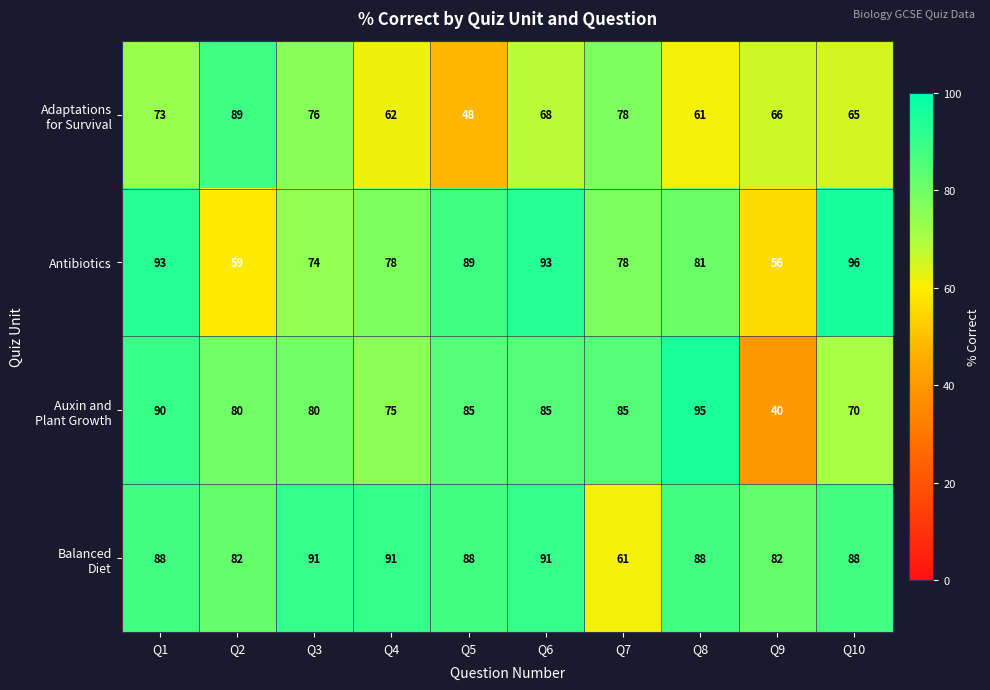

What is the difference between the highest and lowest values at Q2?

30